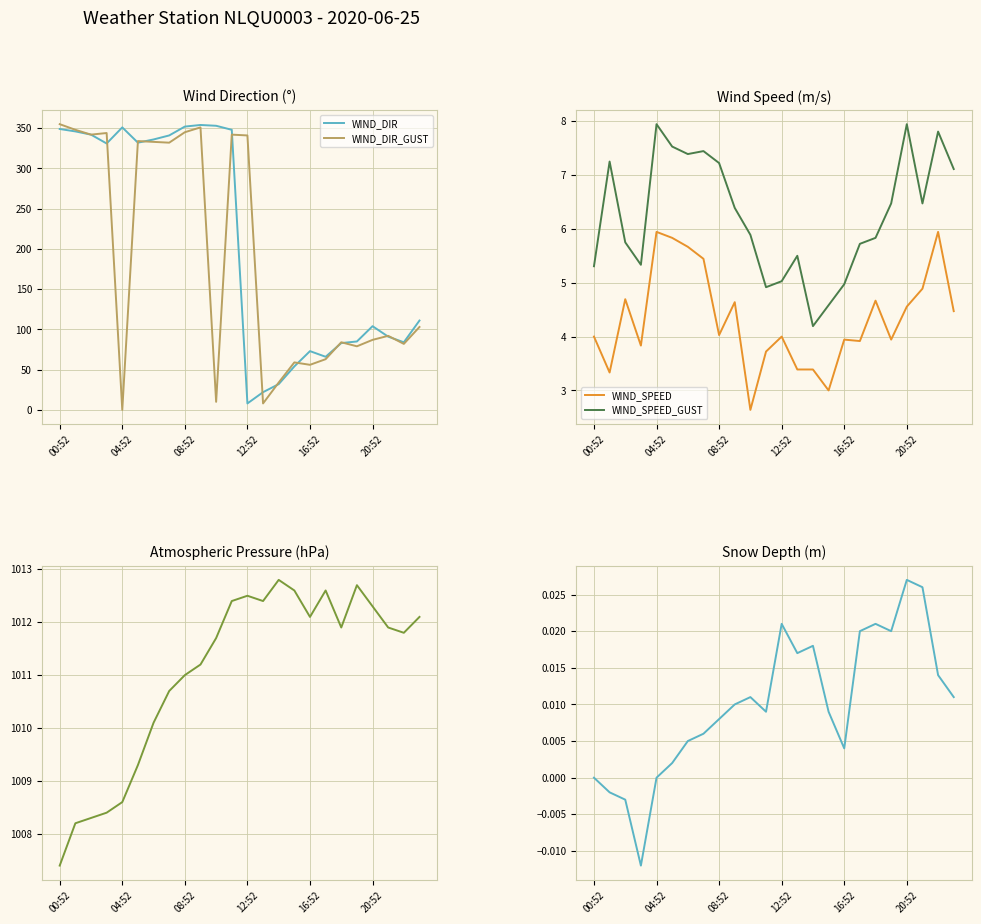

What is the label of the 6th point from the right?

18